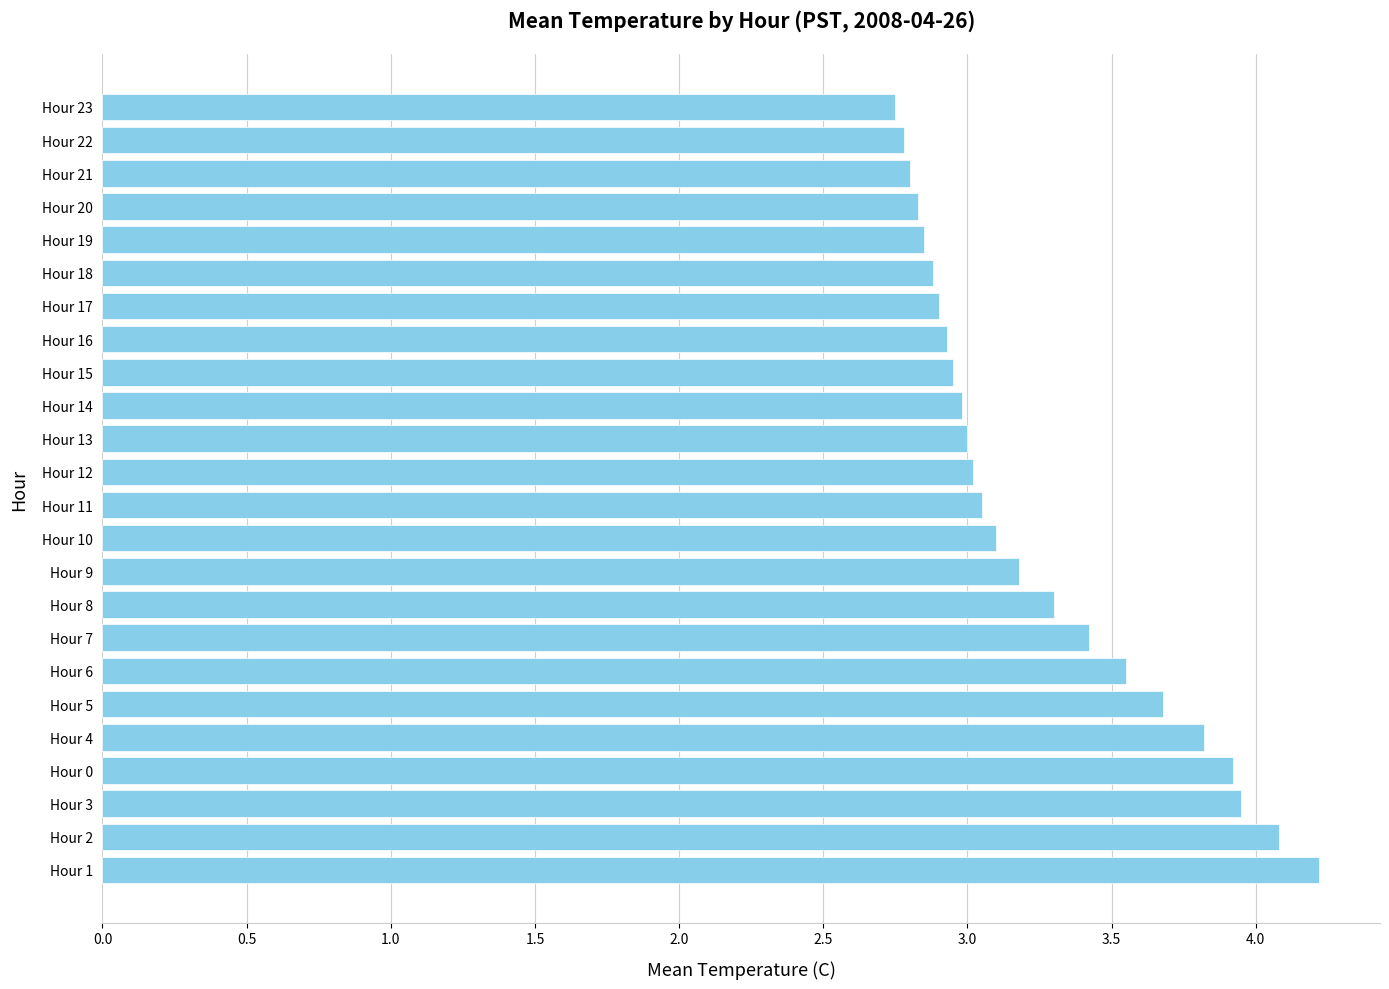

What is the sum of all values?

77.9